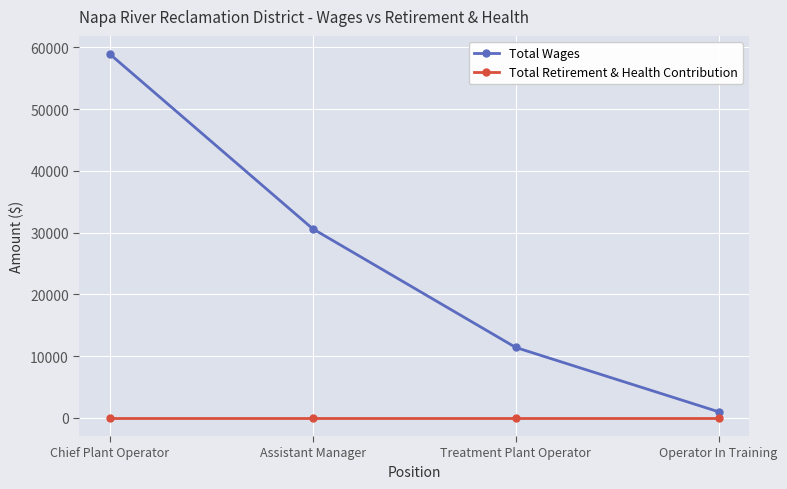

Rank the series at Operator In Training from highest to lowest value.

Total Wages, Total Retirement & Health Contribution